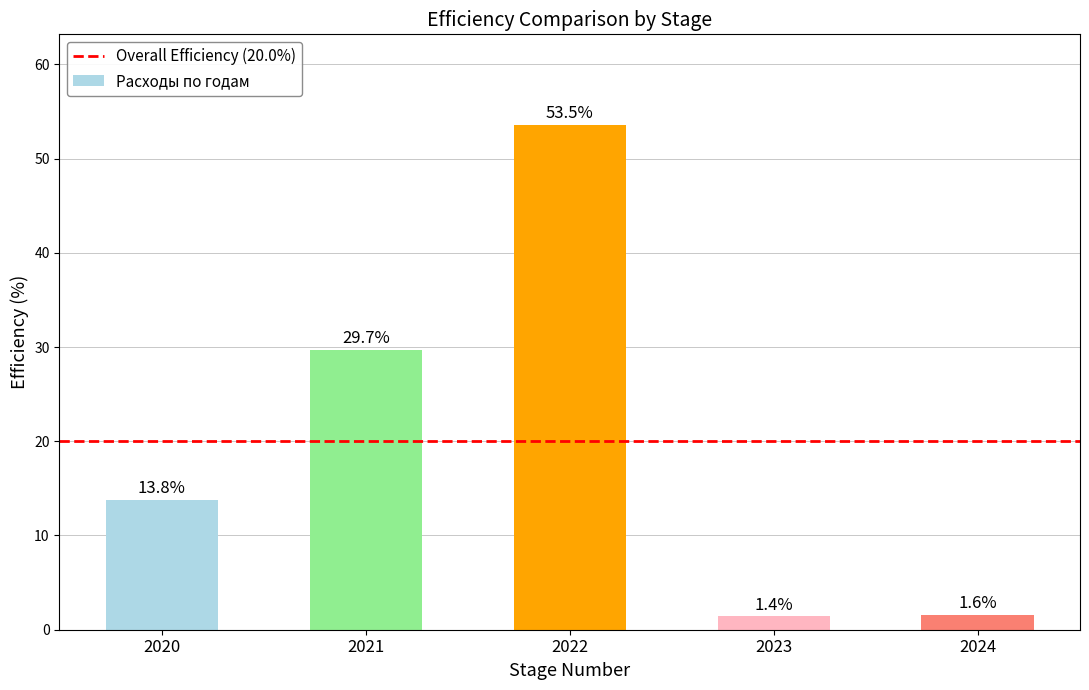

Which label corresponds to the largest value in the chart?

2022